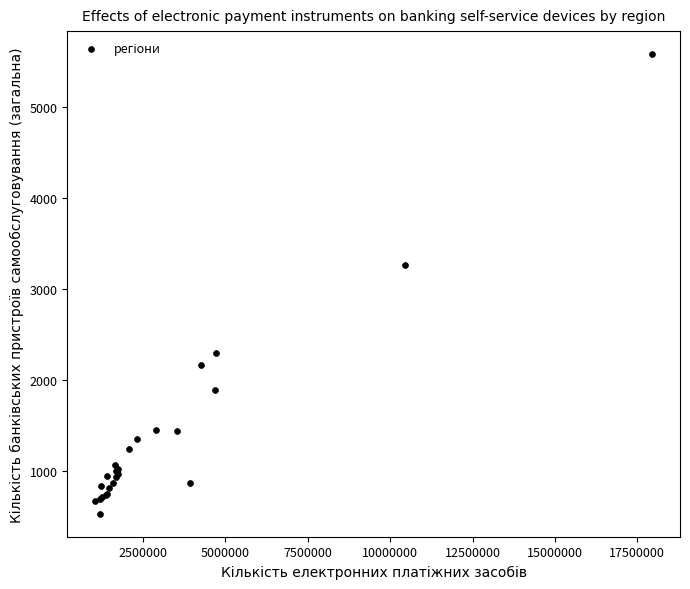

What Y value in the scatter plot is closest to 3054?

3259